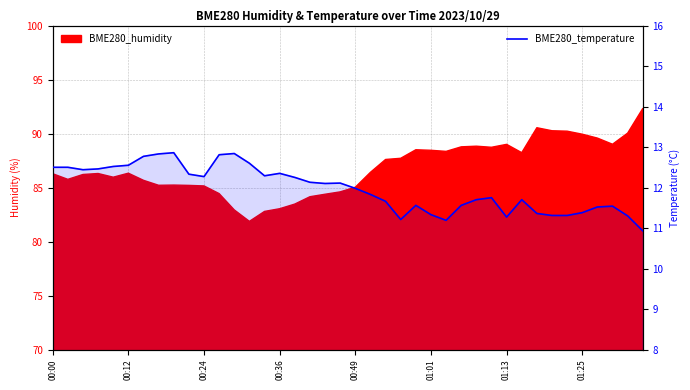

What value does the data have at 01:01?

11.3